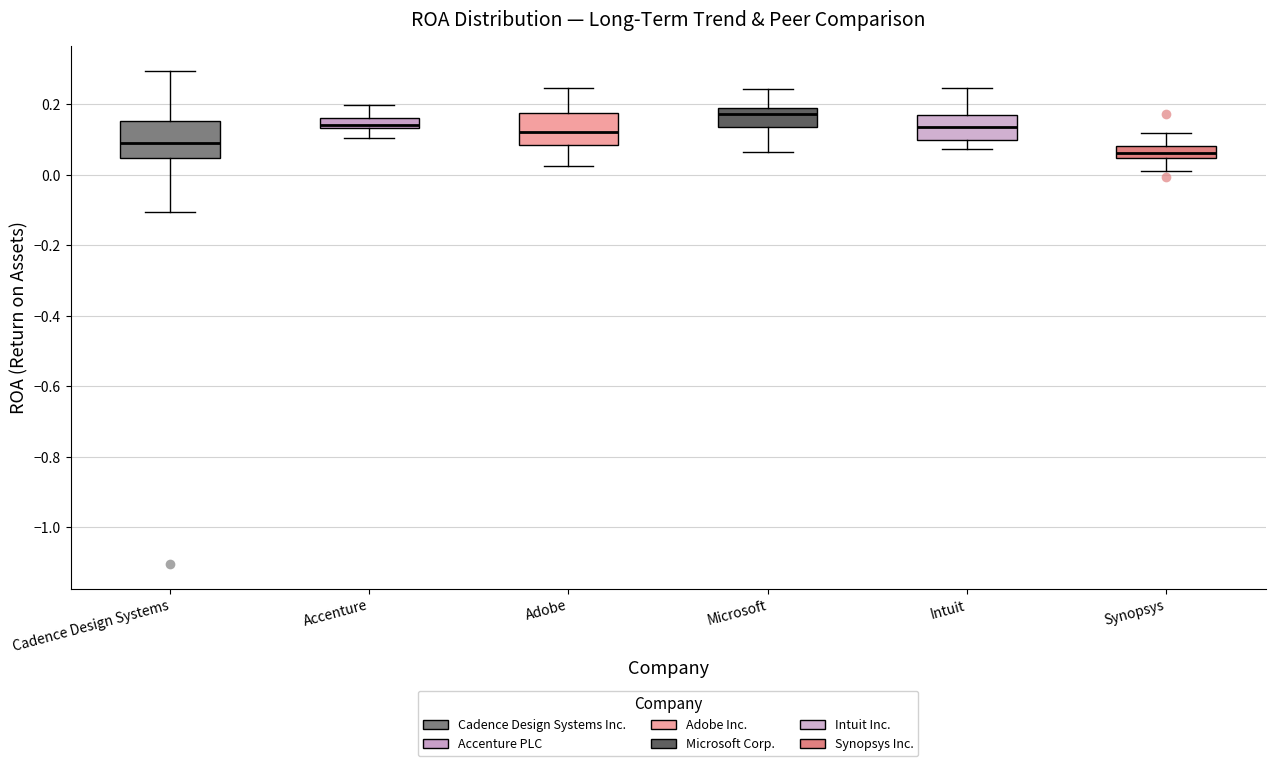

Which box's median line is the highest?

Microsoft